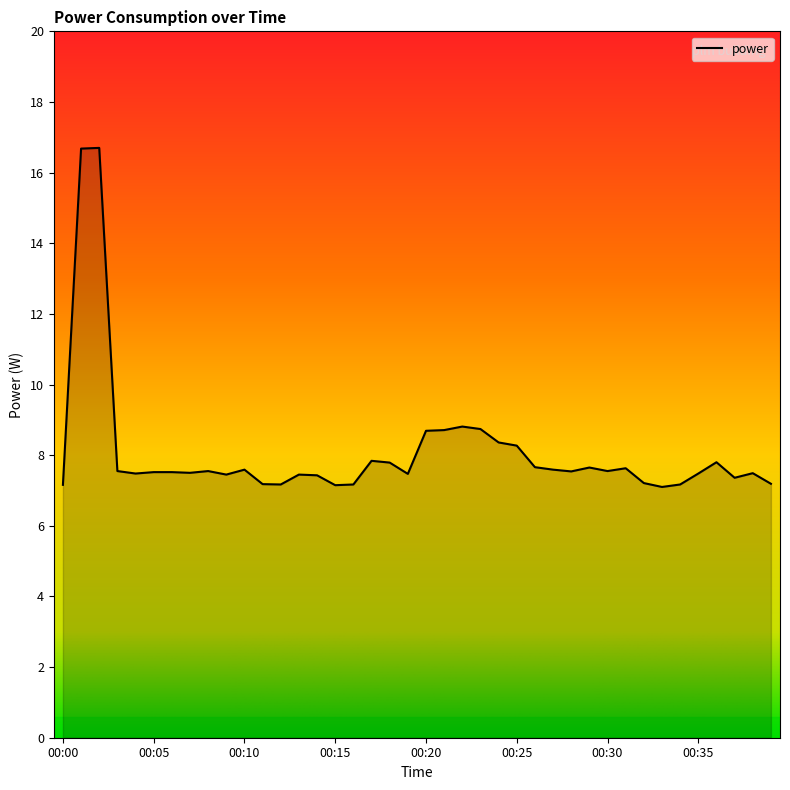

Does the chart have visible grid lines?

No